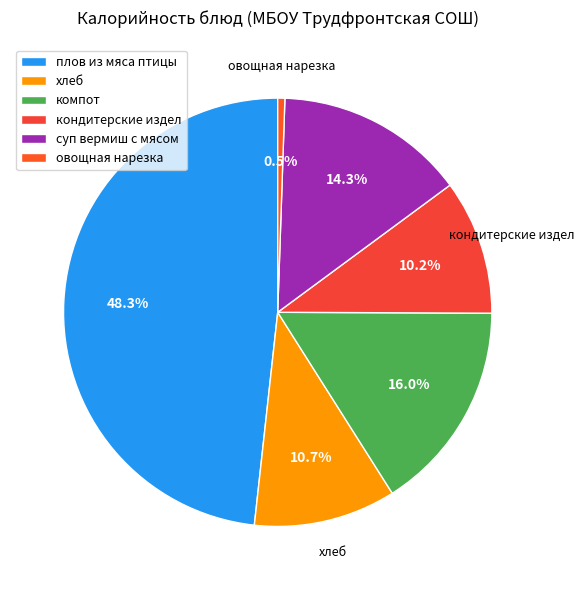

To the nearest percent, what percentage of the pie is кондитерские издел?

10%